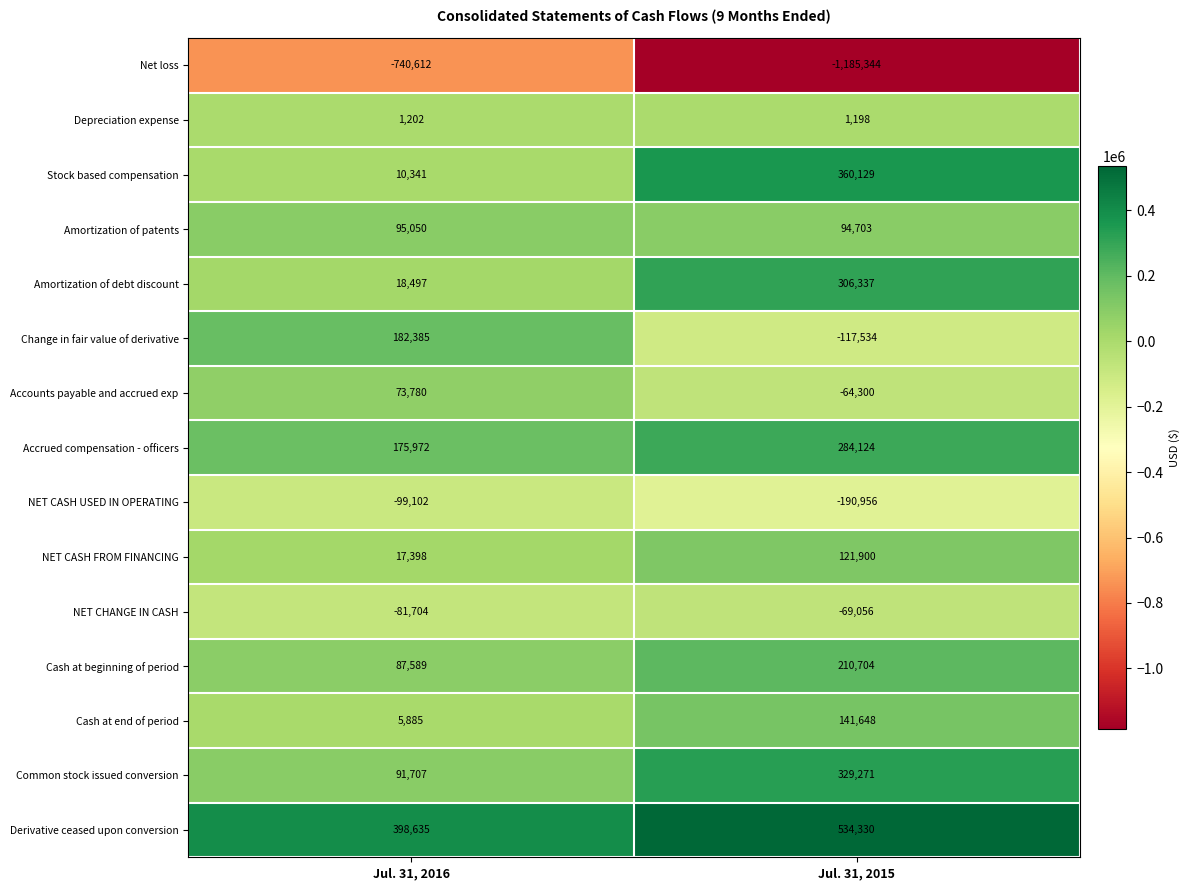

How many categories are shown in the chart?

2